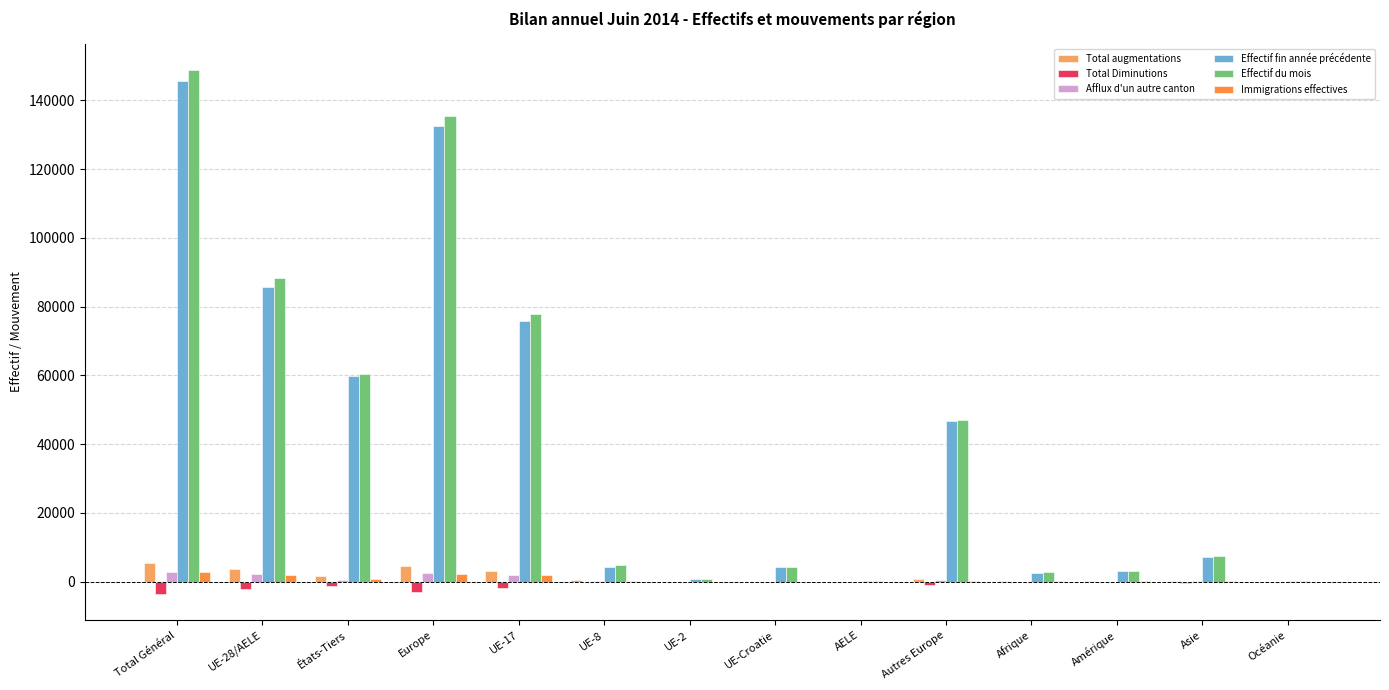

What is the sum of all Total augmentations values?

21198